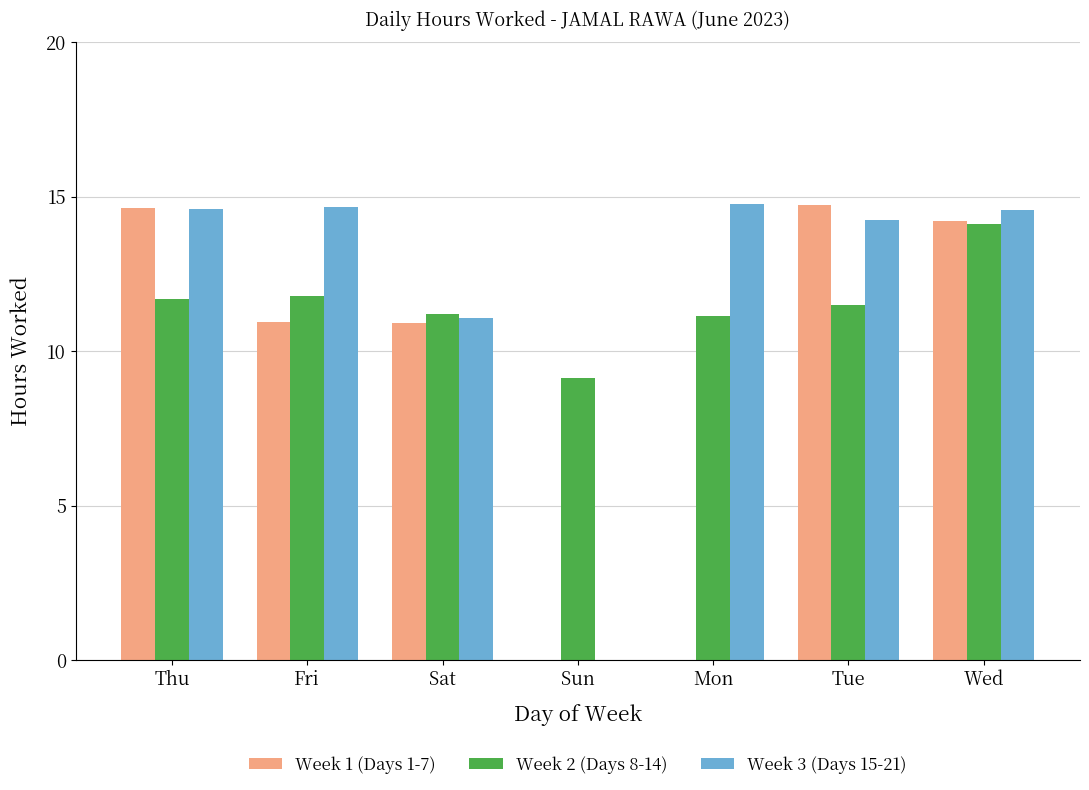

What is the sum of all Week 1 (Days 1-7) values?

65.4